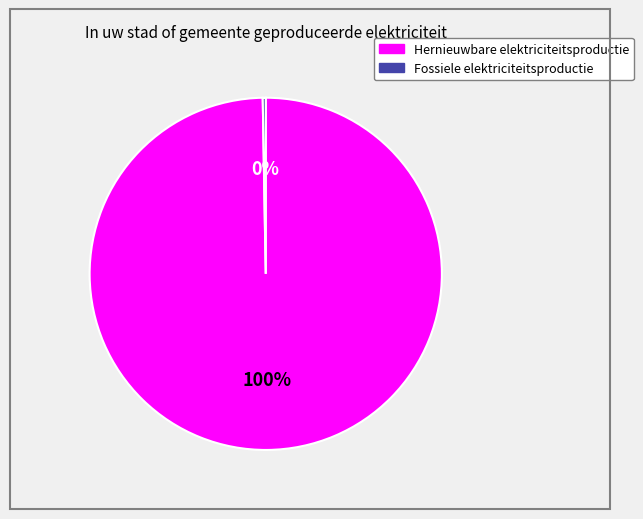

The Hernieuwbare elektriciteitsproductie slice represents 100% of the pie. True or false?

True